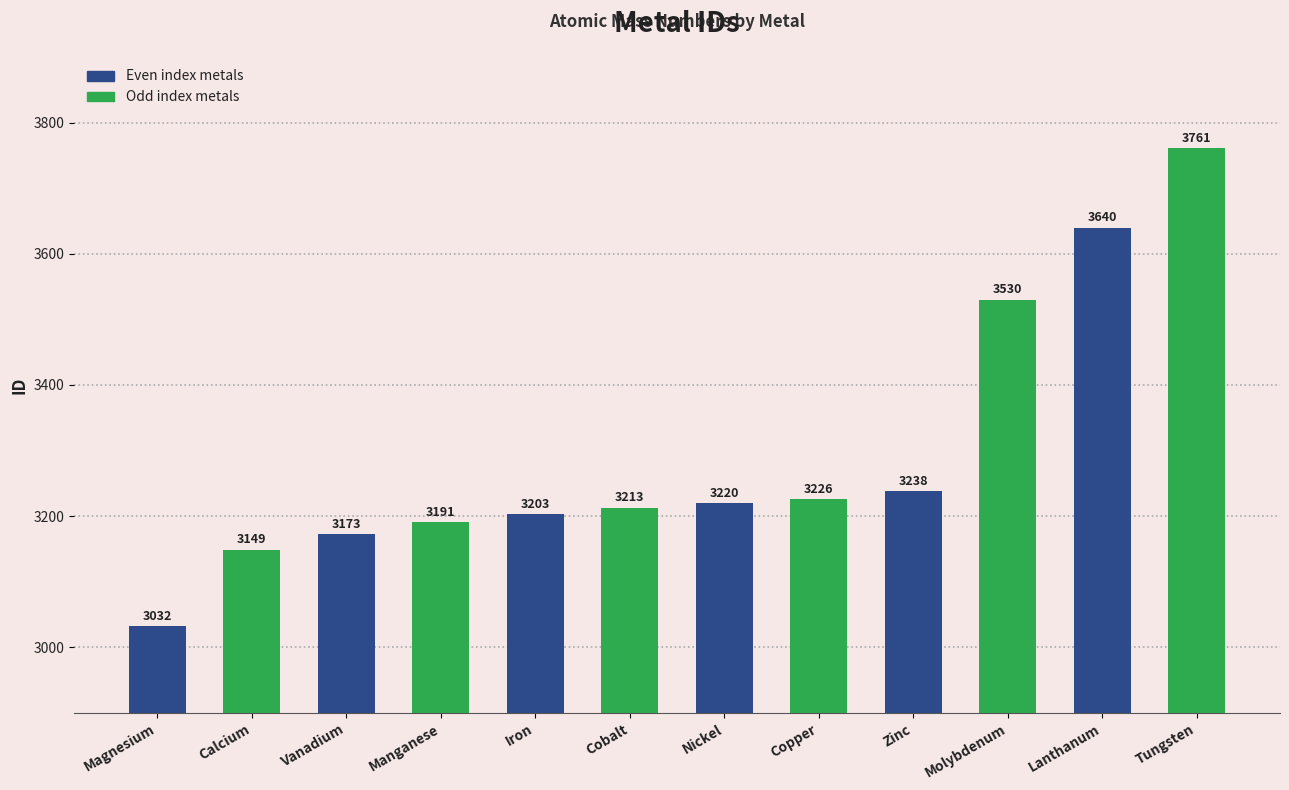

What is the sum of all values?

39576